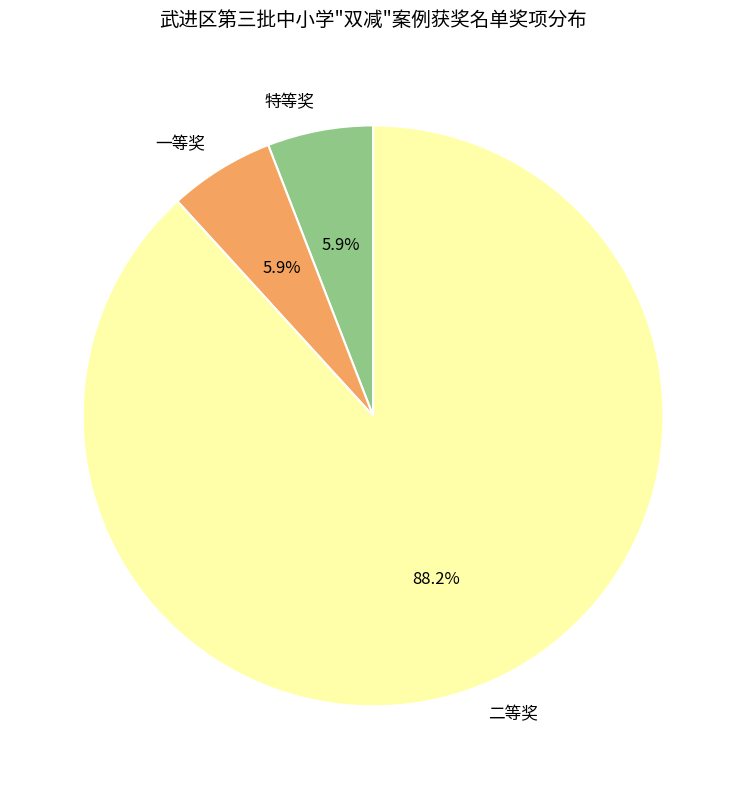

To the nearest percent, what is the combined percentage of 一等奖 and 二等奖?

94%